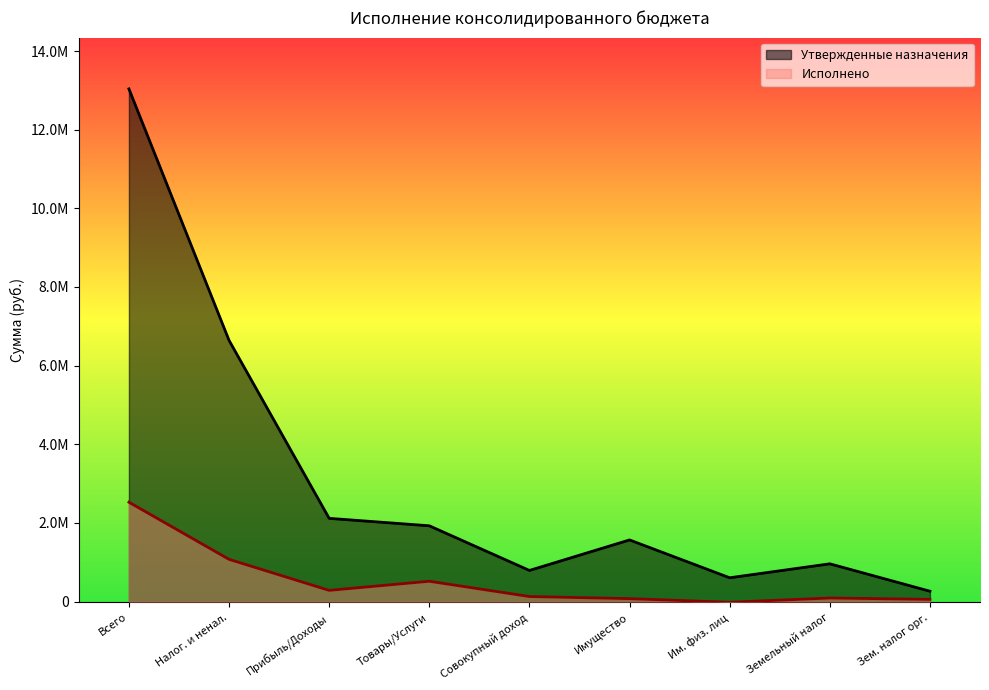

Reading left to right, list all the values displayed in this chart.

Утвержденные назначения: 13036463.0	6642563.0	2117740.0	1928800.0	793523.0	1569000.0	607000.0	962000.0	265000.0
Исполнено: 2527965.7	1075589.7	286449.8	518574.8	130067.6	76682.3	-15814.6	92496.9	58297.0